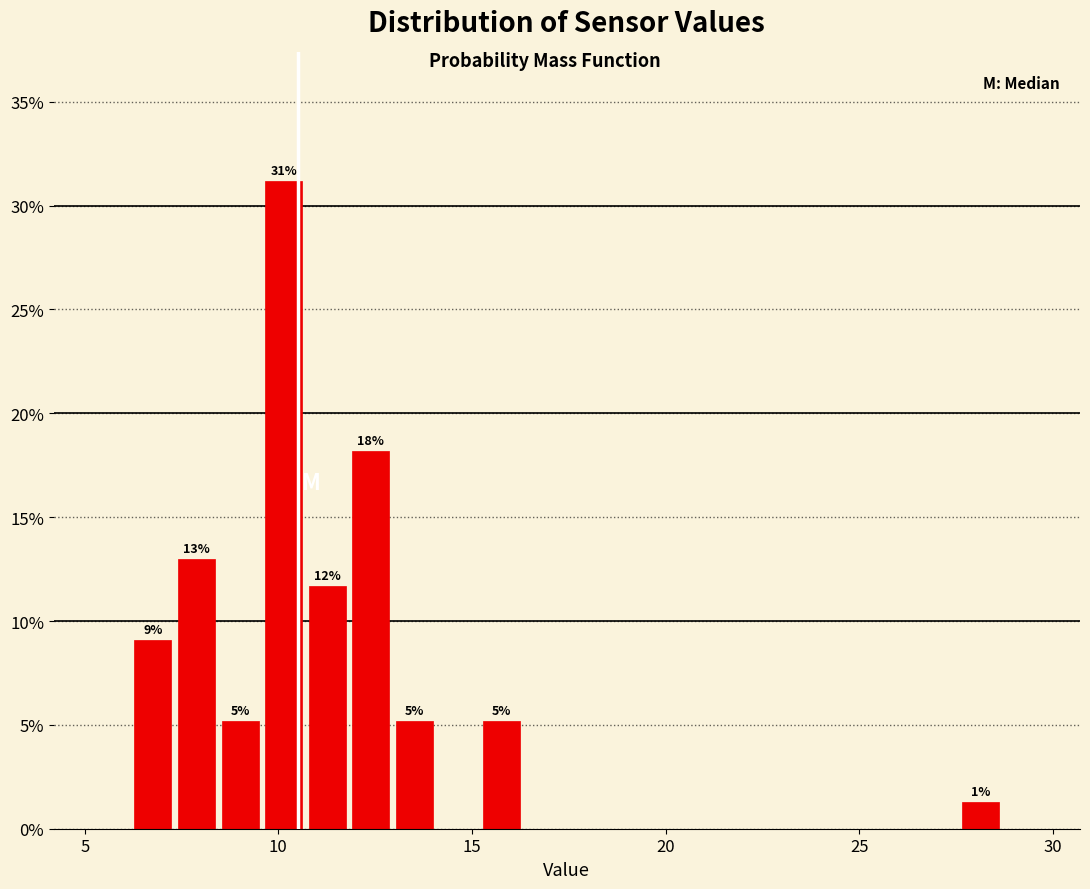

Read against the x-axis, roughly where is the centre of the tallest bar?

10.0